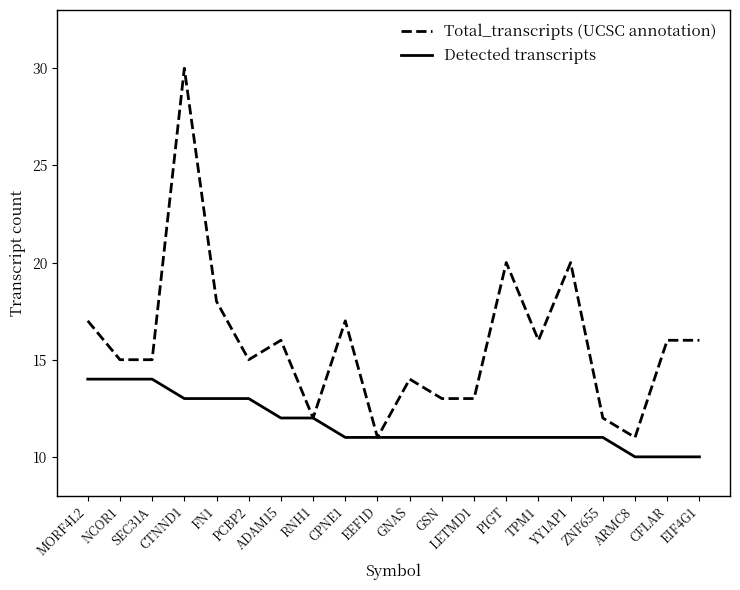

Where is the first local maximum for Total_transcripts (UCSC annotation)?

CTNND1